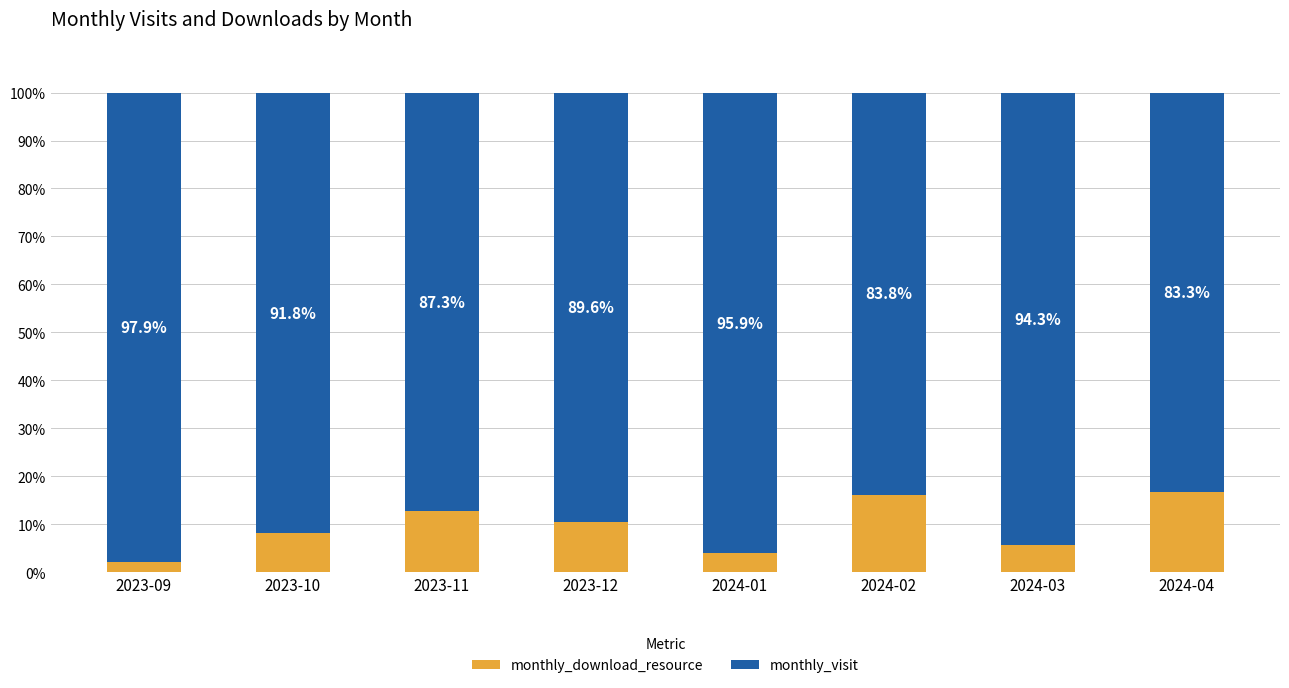

What is the difference between the monthly_download_resource values at 2024-02 and 2024-04?

0.5